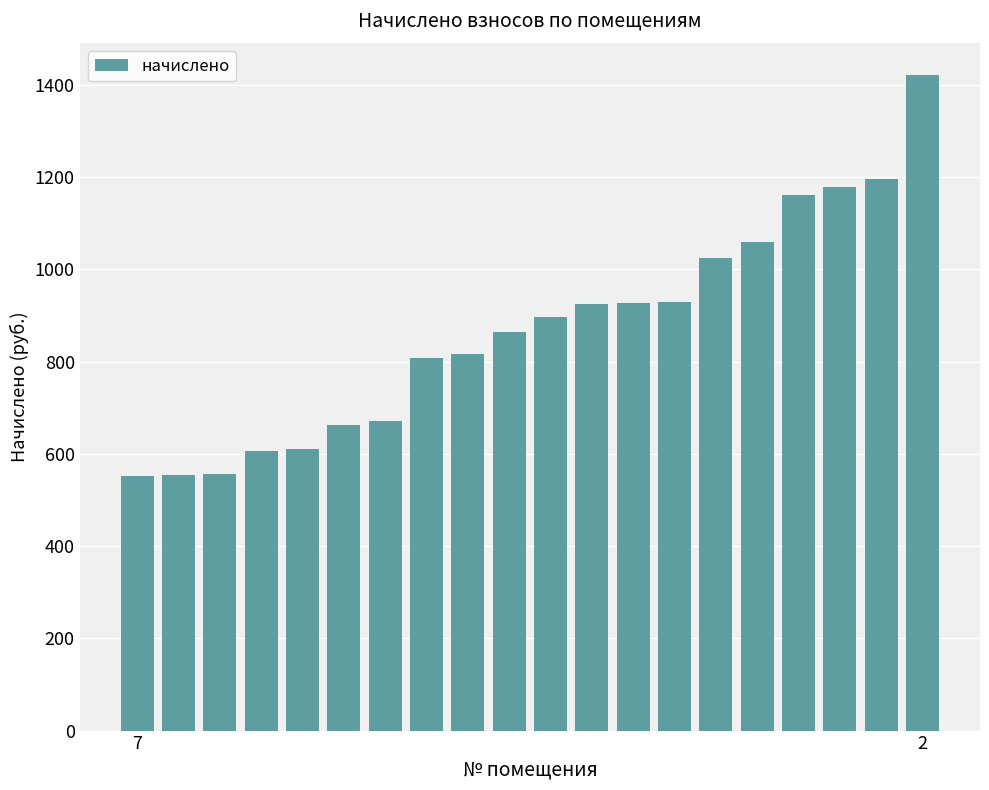

What is the minimum value shown in the chart?

552.7